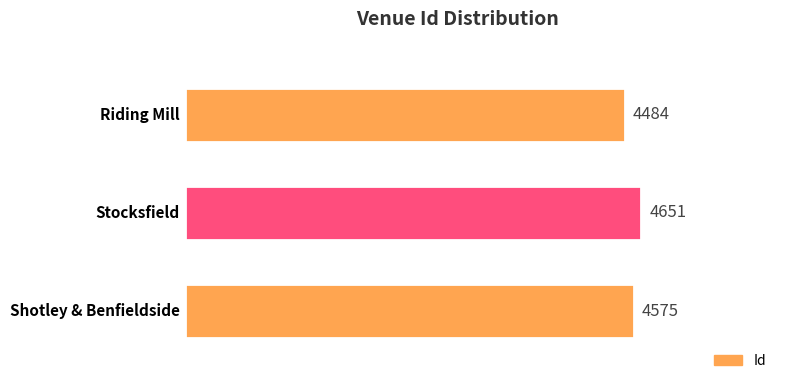

What is the label of the 2nd bar from the left?

Stocksfield